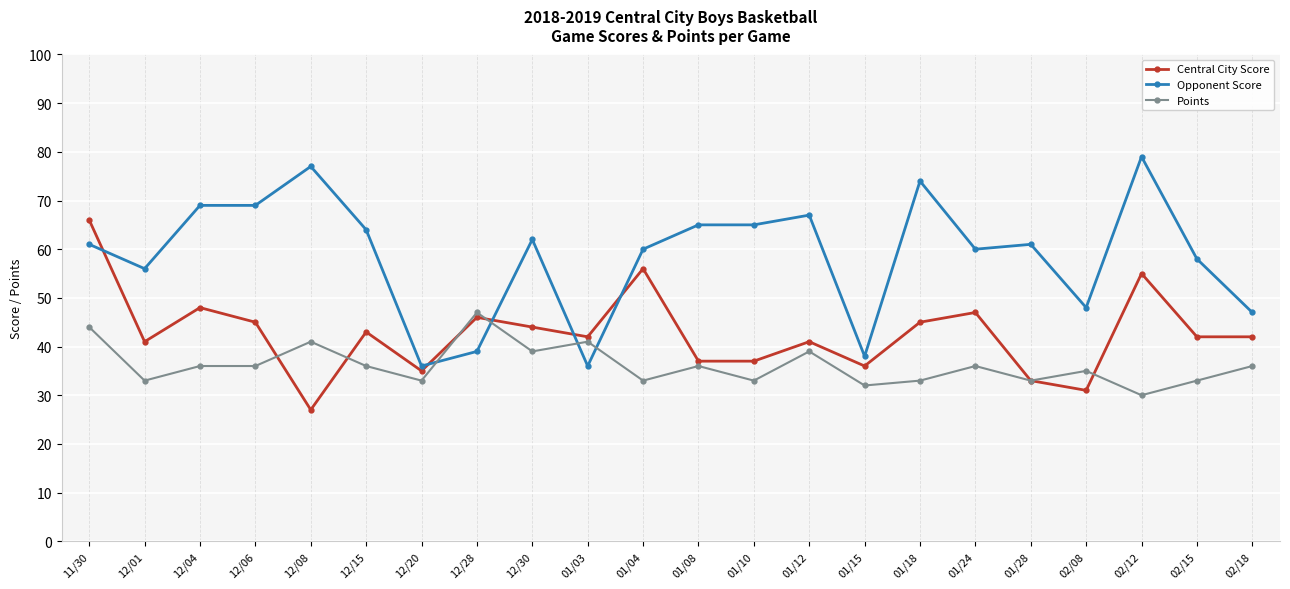

Is this an area chart (filled region under the line)?

No